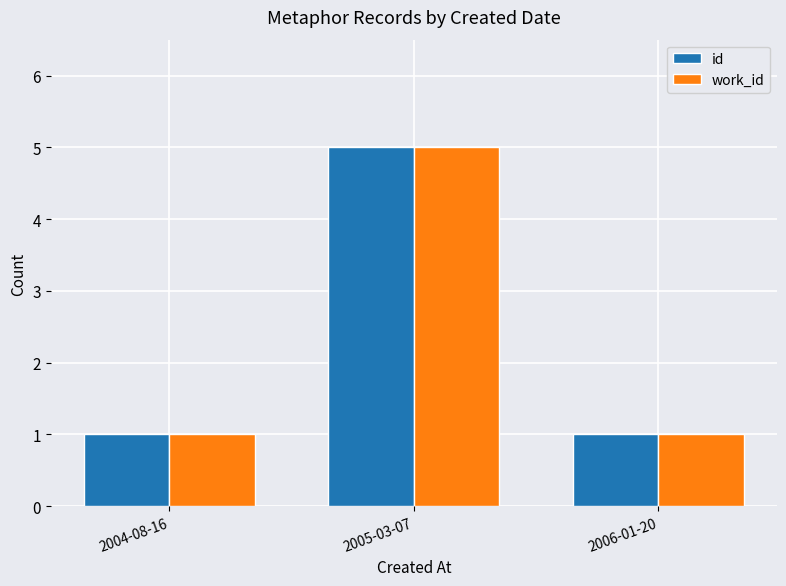

At which category is the sum across all series the highest?

2005-03-07